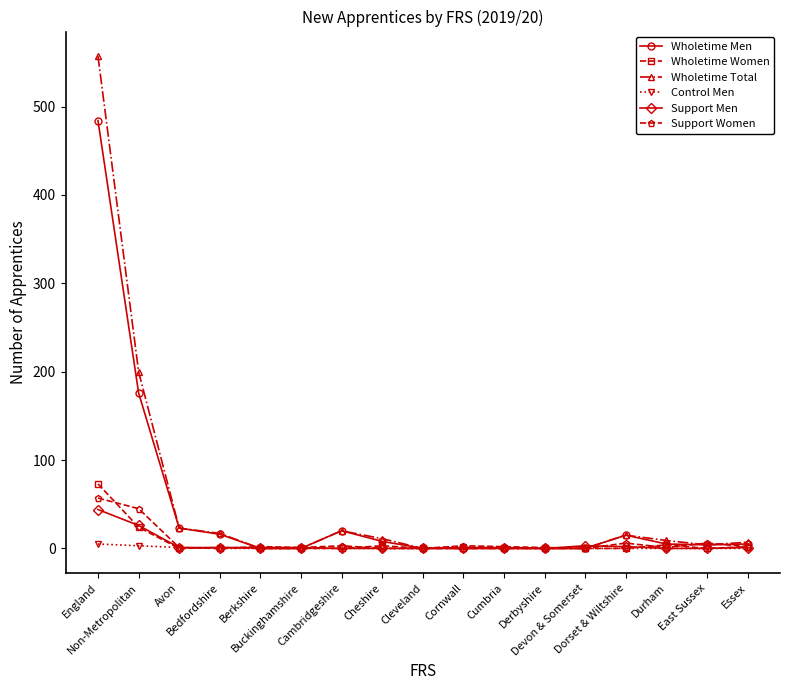

Which series has the largest total across all categories?

Wholetime Total